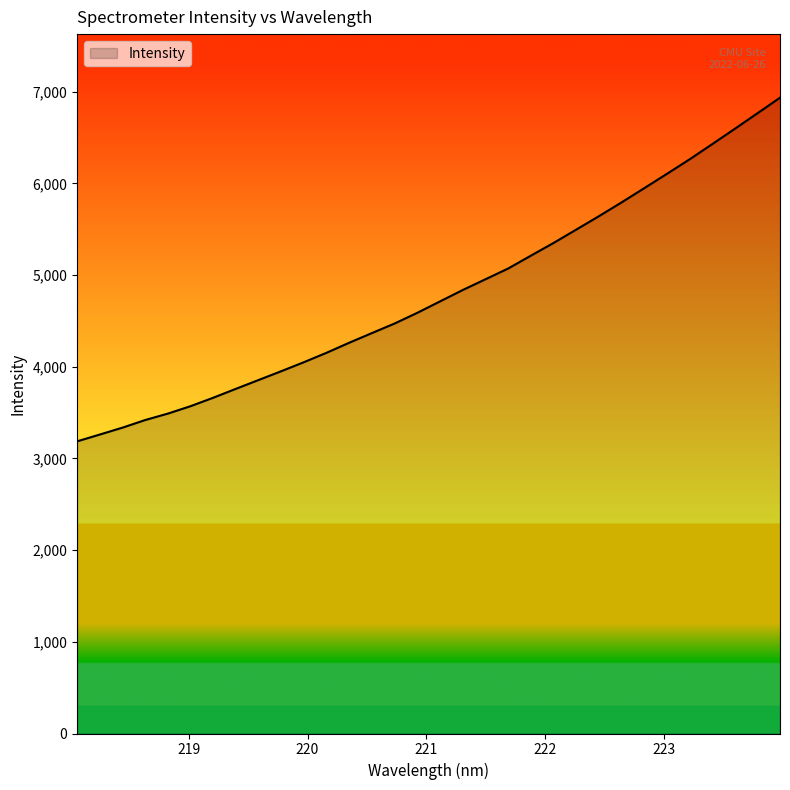

How many lines are shown in the chart?

1